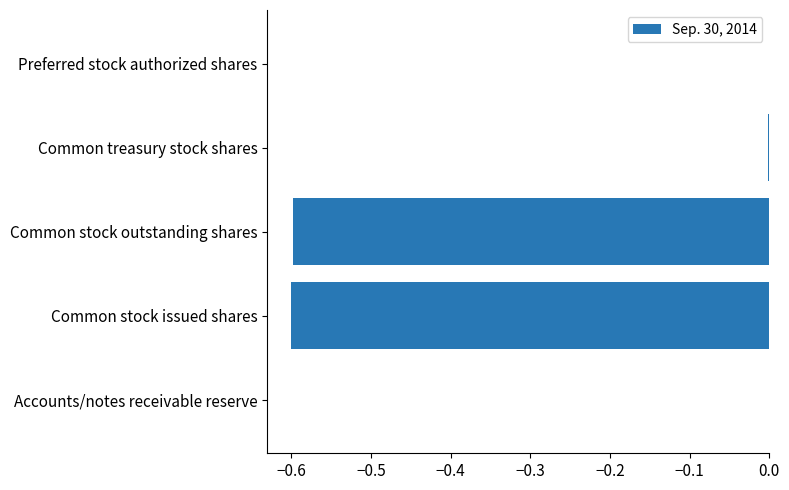

What value does the data have at Common stock outstanding shares?

-0.6